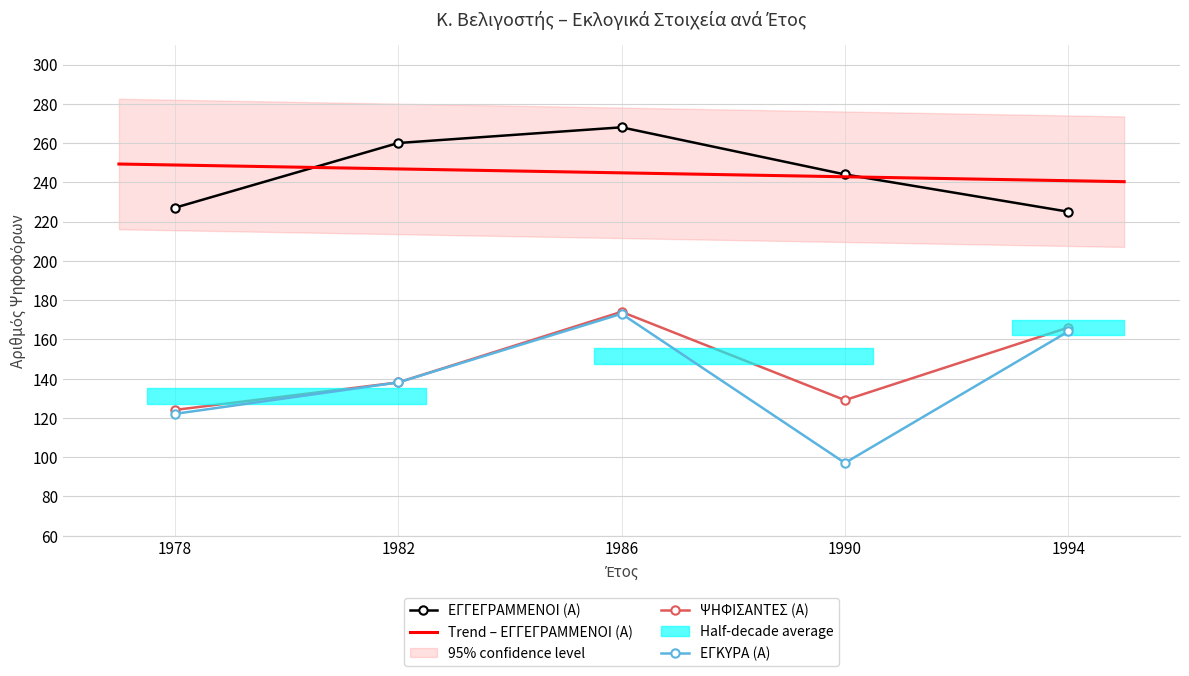

True or false: ΕΓΓΕΓΡΑΜΜΕΝΟΙ (Α) and ΕΓΚΥΡΑ (Α) intersect in this chart.

False